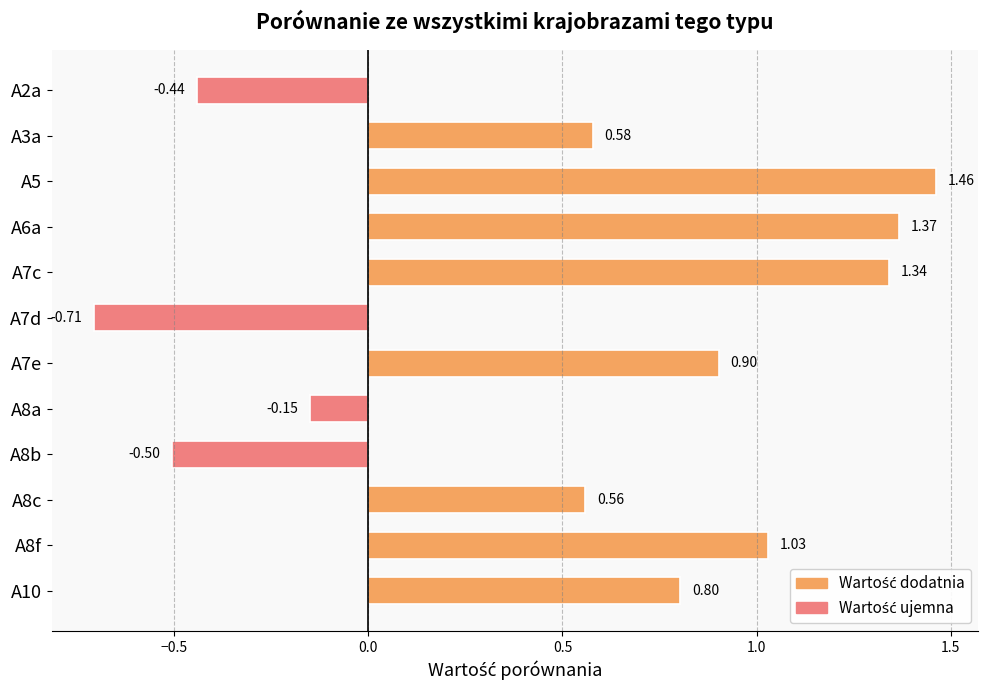

What is the change in value from A3a to A8b?

-1.1